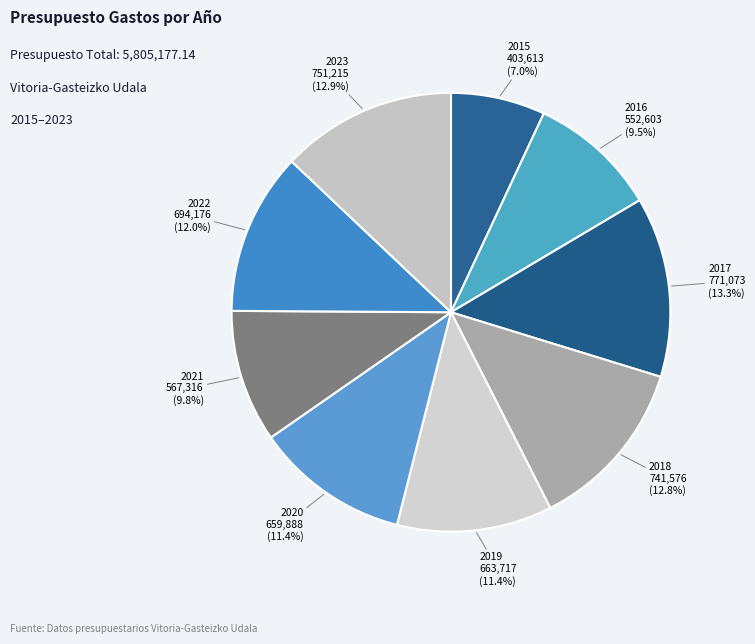

How many segments does this pie chart have?

9